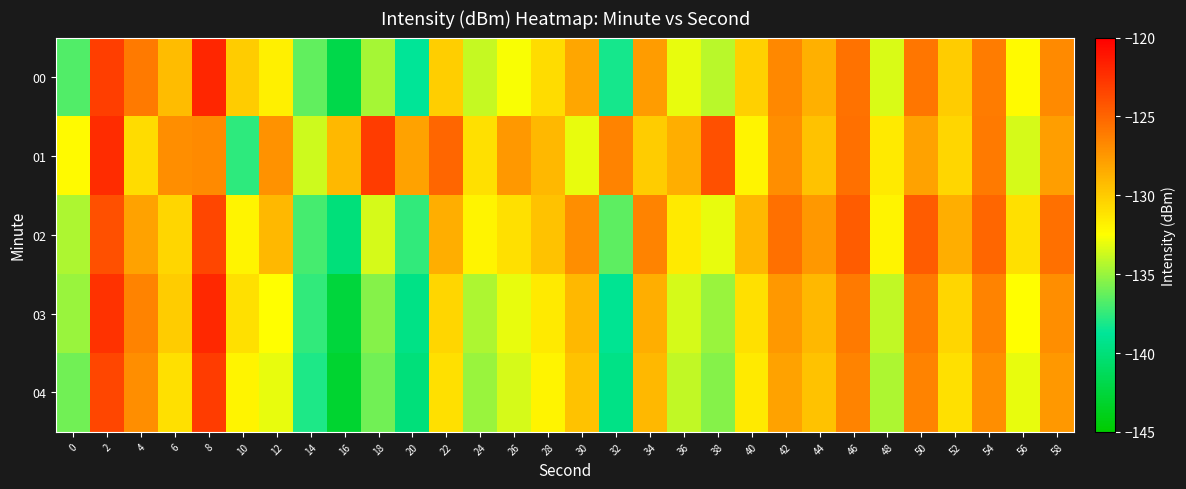

Count the number of data series in this chart.

5